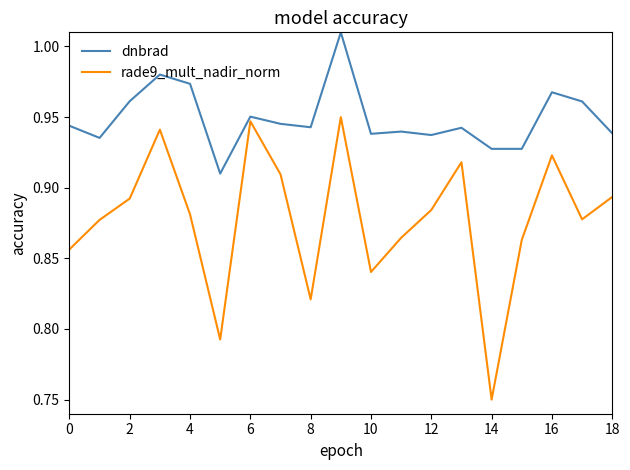

Which series has the widest spread of values?

rade9_mult_nadir_norm